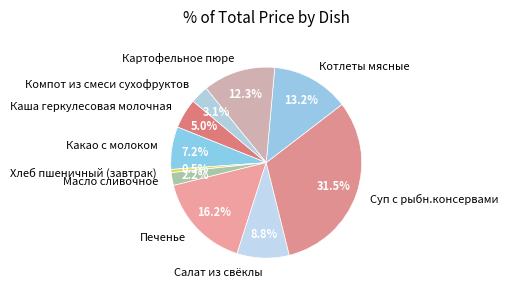

Does Какао с молоком account for over 50% of the chart?

No